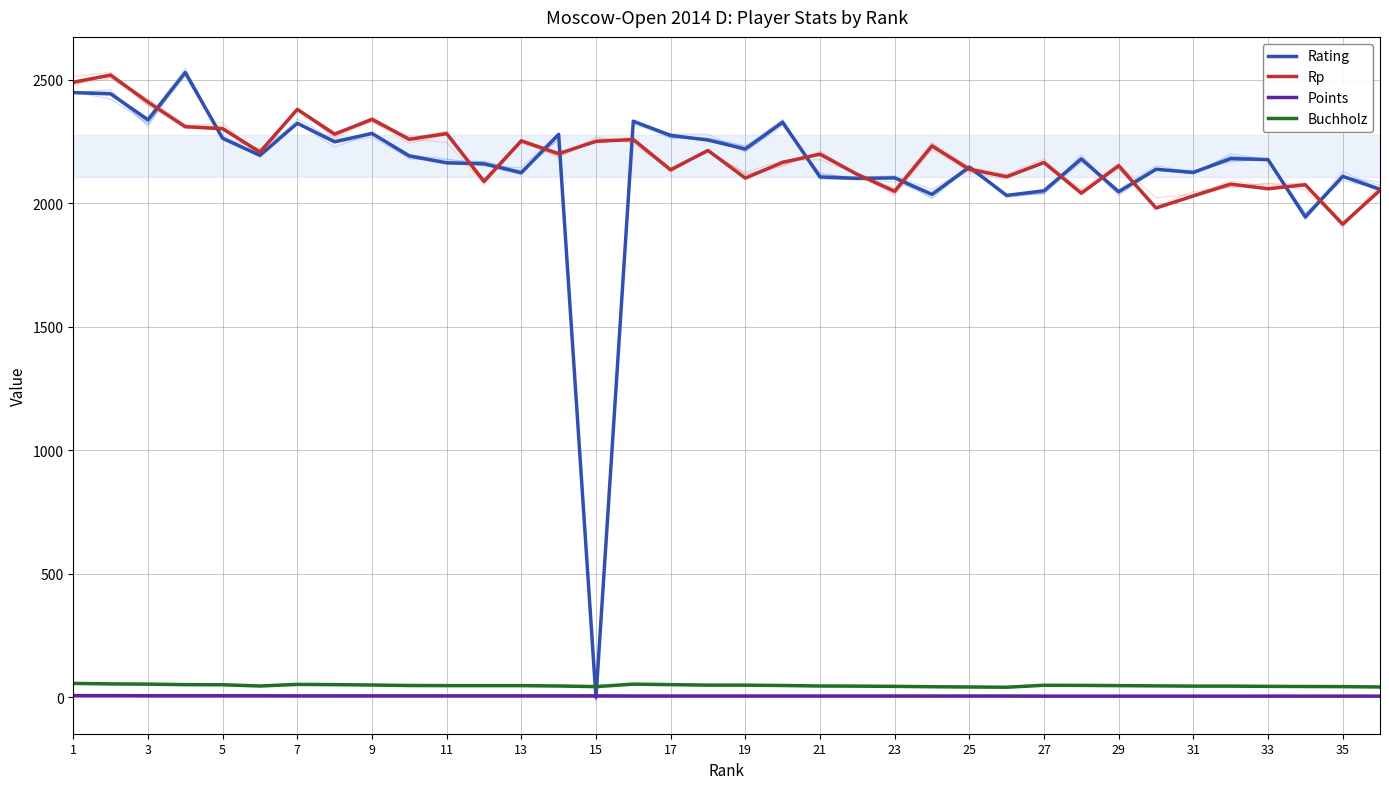

True or false: Points and Buchholz intersect in this chart.

False